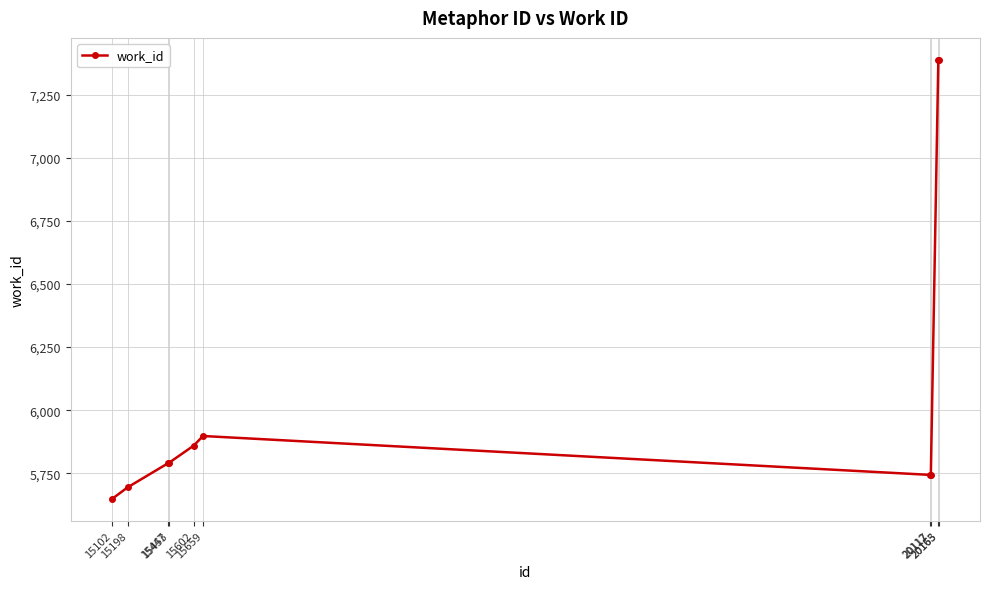

At which label is the value closest to 6518?

15659